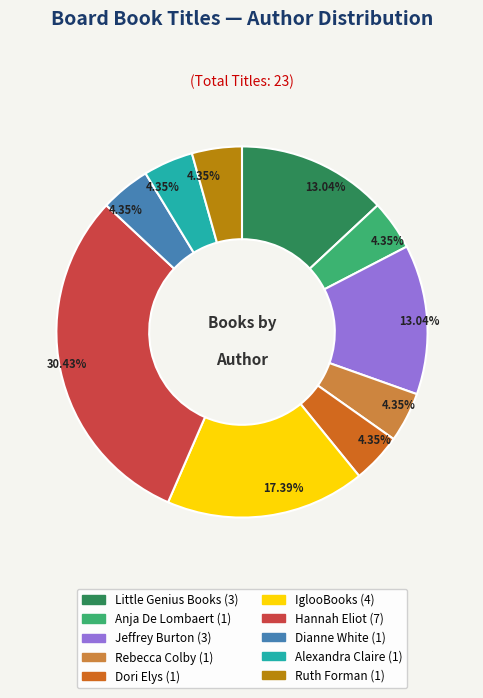

What is the largest slice in the pie chart?

Hannah Eliot